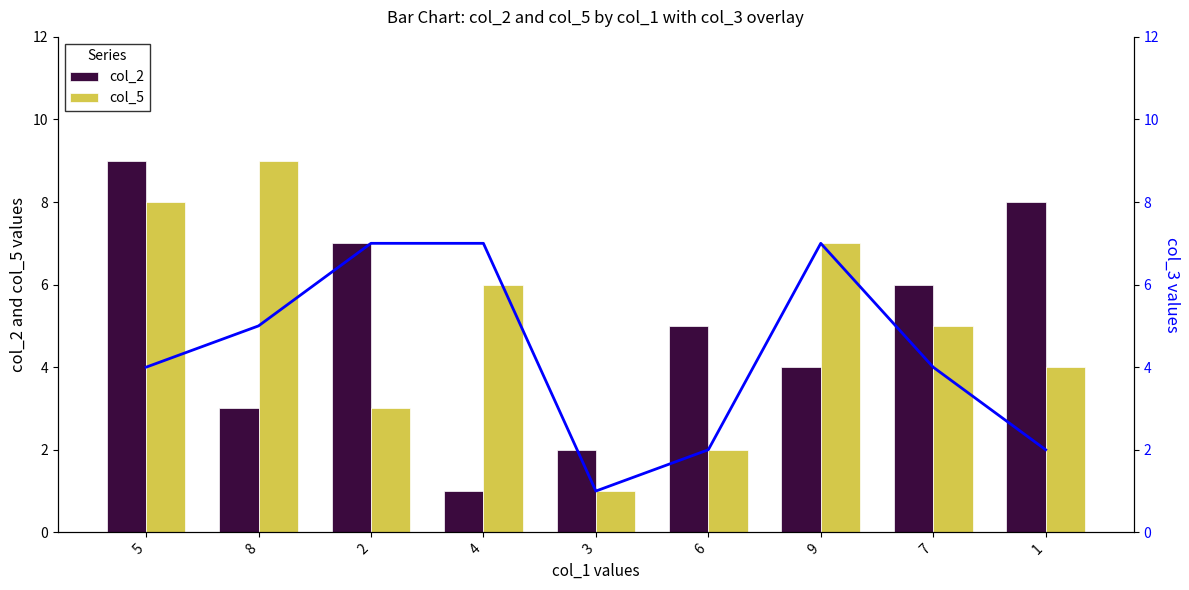

Is the value of col_5 at 5 greater than the value of col_3 overlay at 3?

Yes